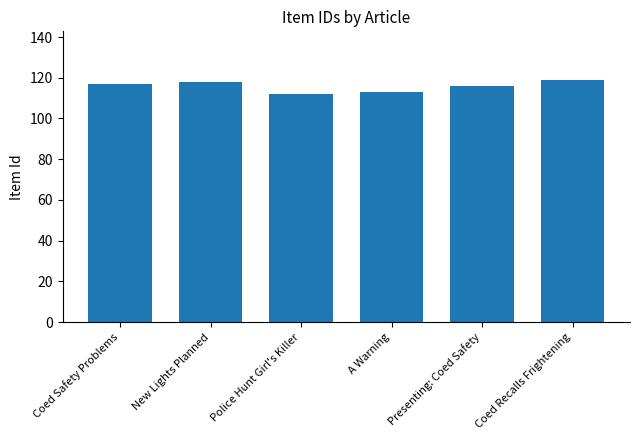

What position from the left is A Warning?

4